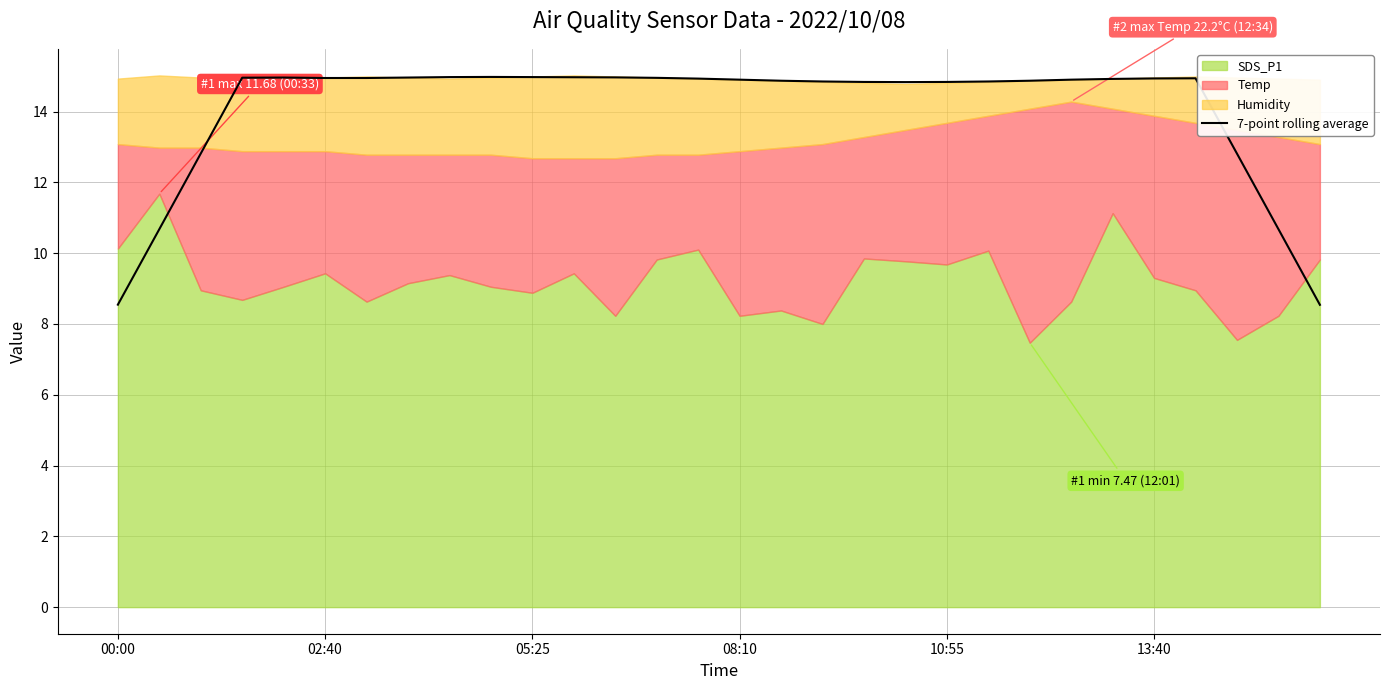

What is the average value?

14.1